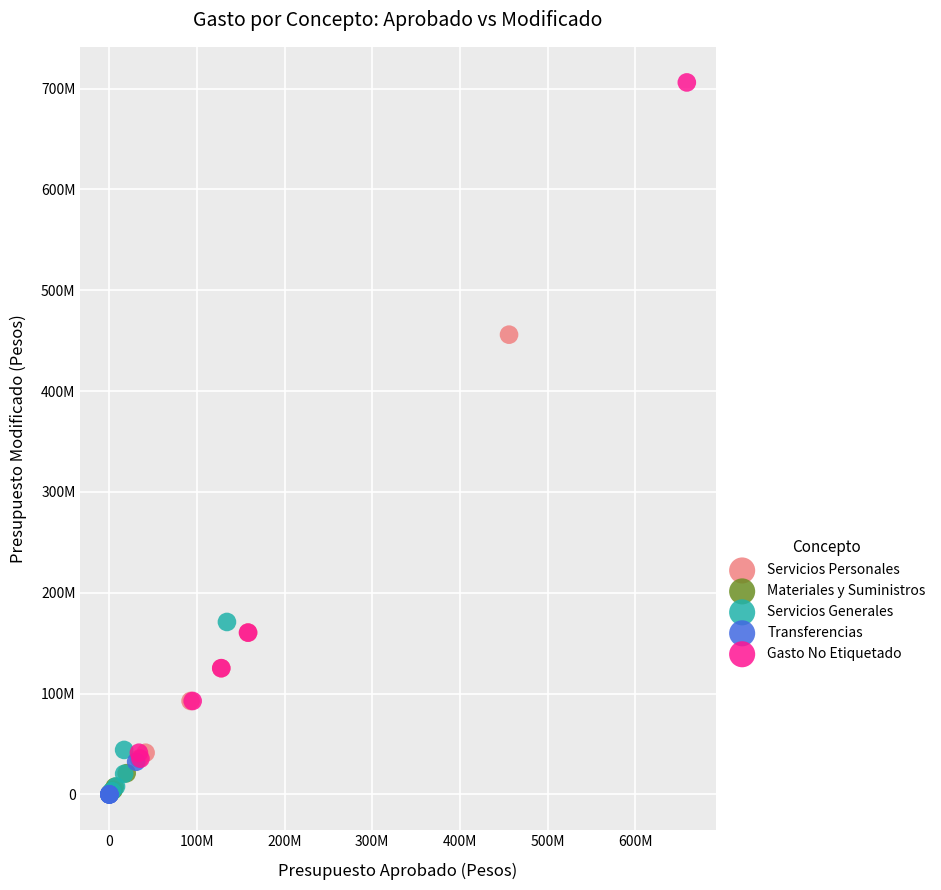

What are all the series names shown in the legend?

Servicios Personales, Materiales y Suministros, Servicios Generales, Transferencias, Gasto No Etiquetado